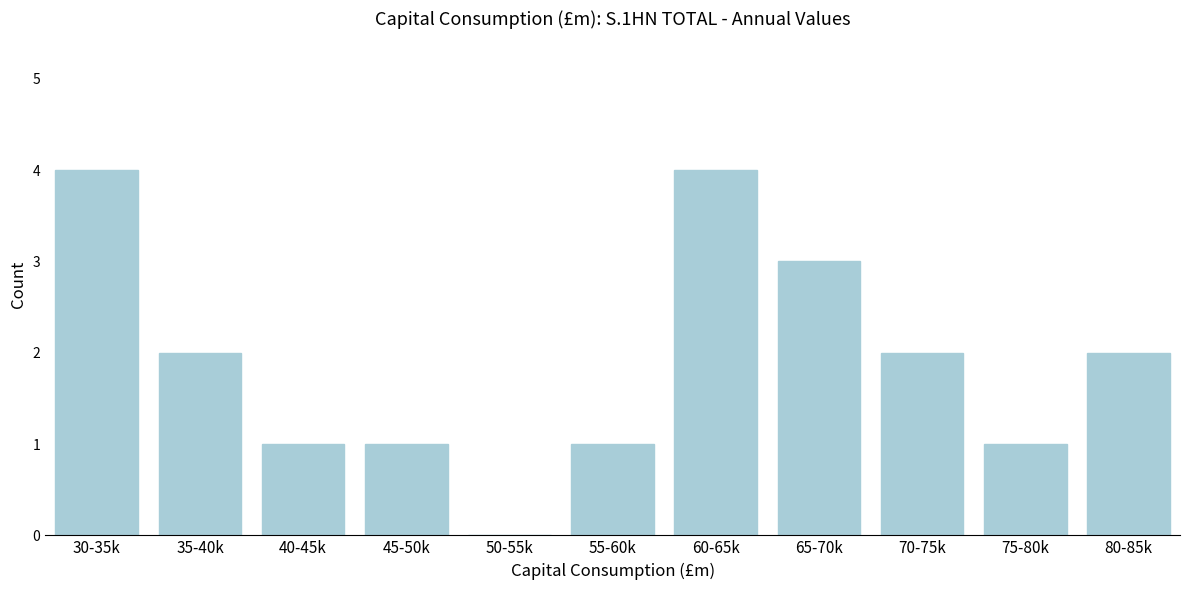

Reading left to right, list all the values displayed in this chart.

30-35k=4	35-40k=2	40-45k=1	45-50k=1	50-55k=0	55-60k=1	60-65k=4	65-70k=3	70-75k=2	75-80k=1	80-85k=2